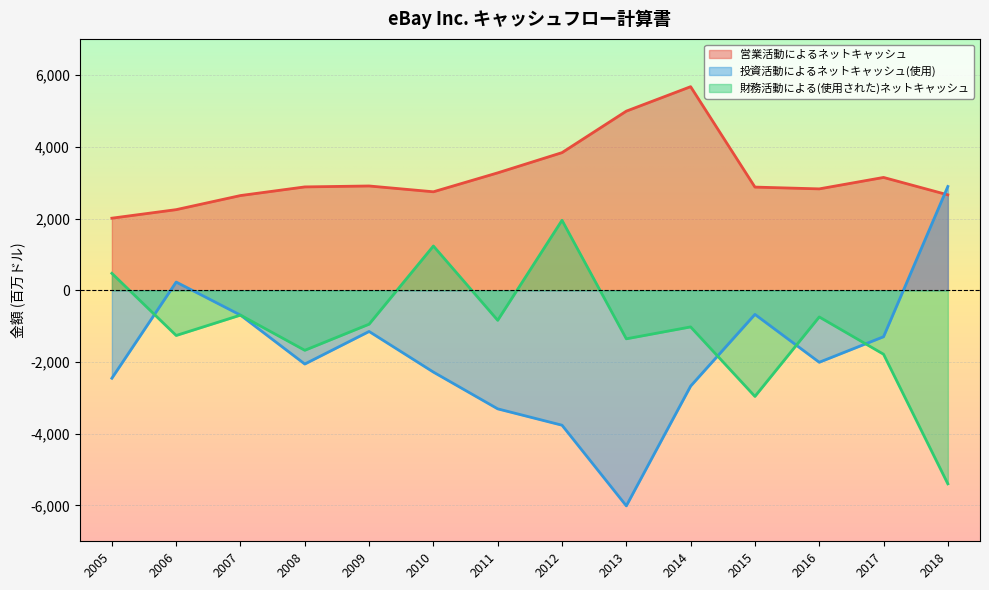

At how many categories does at least one series exceed 4647?

2